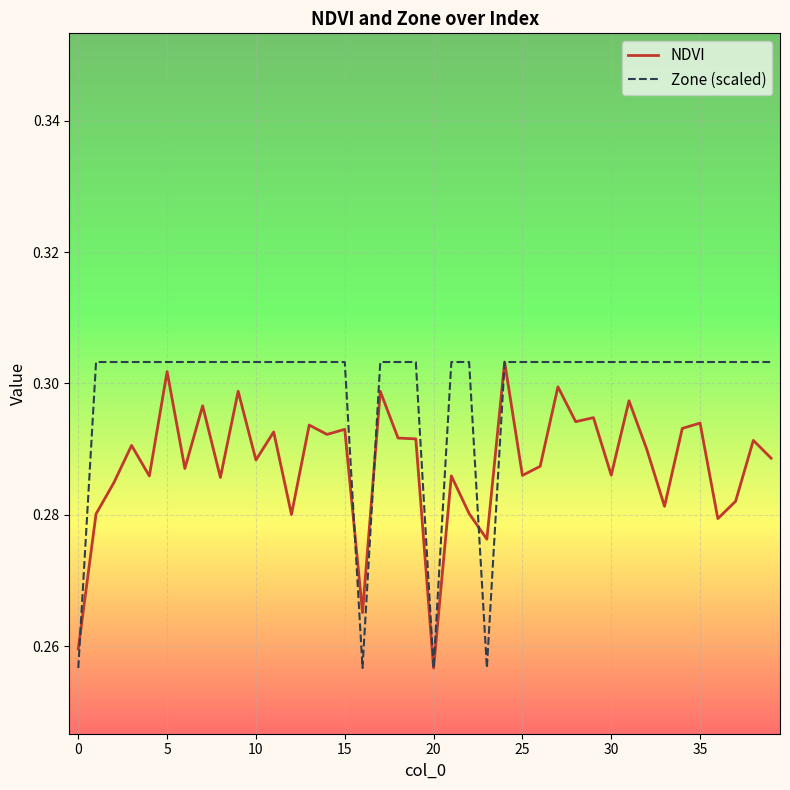

Which series has the largest total across all categories?

Zone (scaled)